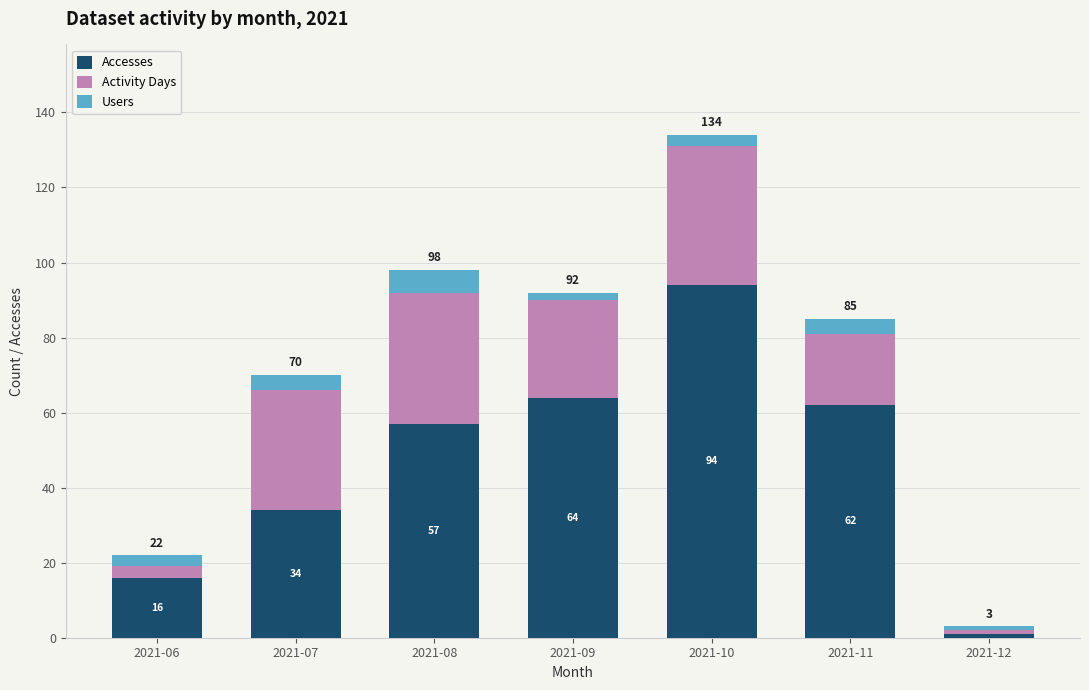

How many bars are there in total?

7